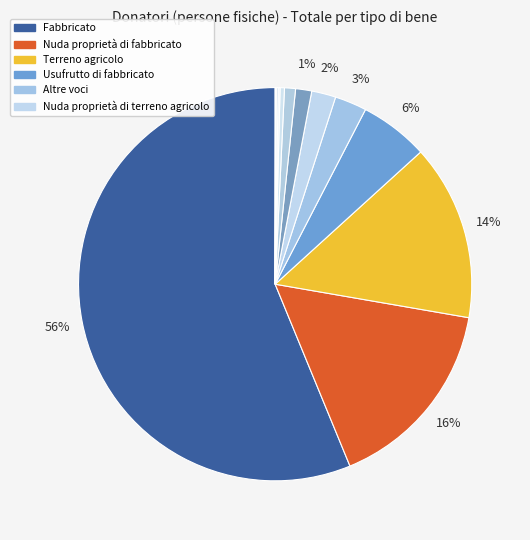

What is the majority slice?

Fabbricato